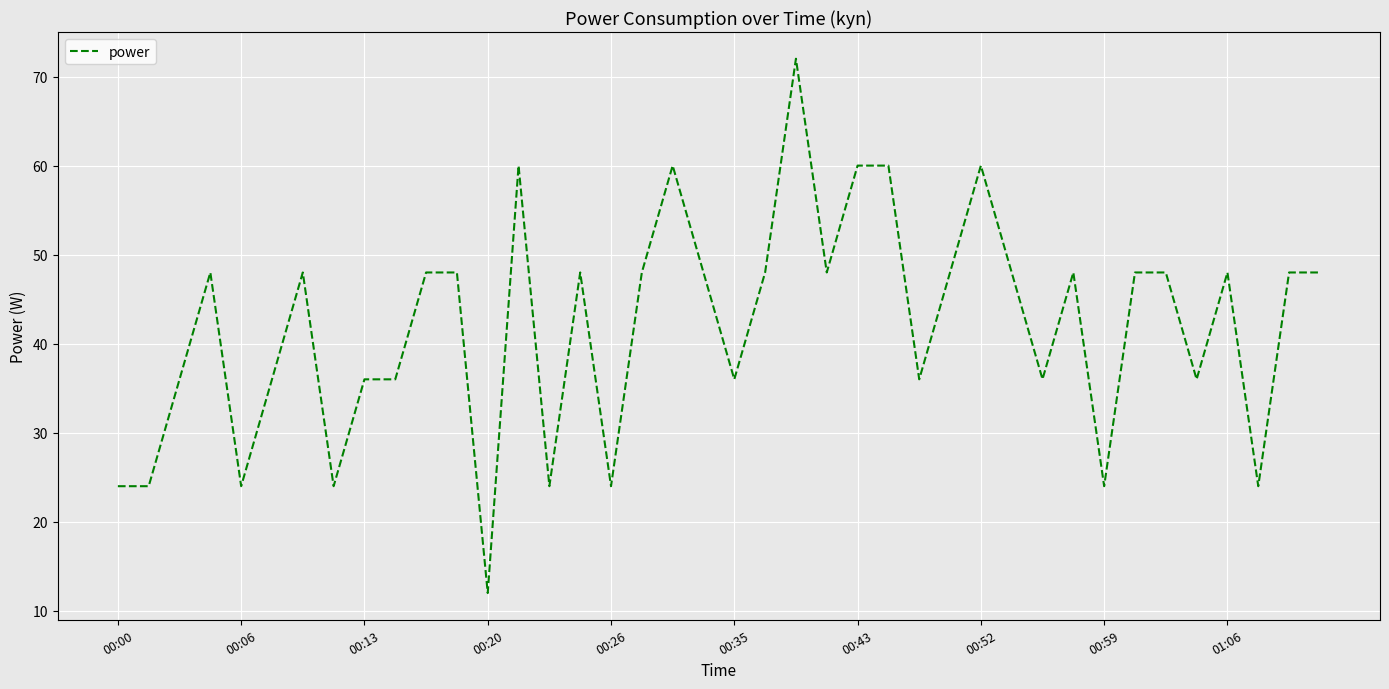

How many lines are shown in the chart?

1